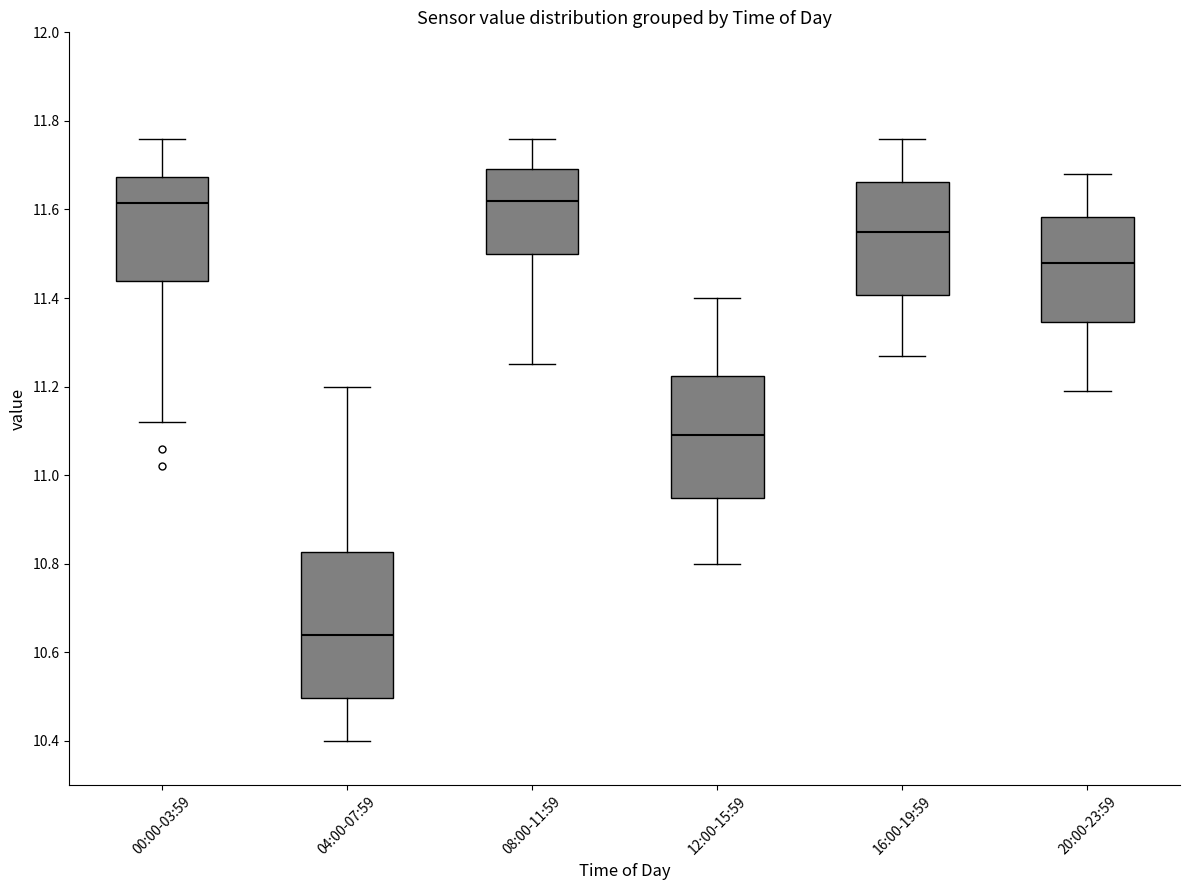

Reading left to right, transcribe this box plot: for each box, give where its median line is, the range the box spans, and where its two whiskers end, as read against the y-axis. The values are not printed on the chart, so give them approximately, as read against the axis.

00:00-03:59: median 11.62, box 11.44 to 11.68, whiskers 11.12 to 11.76
04:00-07:59: median 10.64, box 10.50 to 10.82, whiskers 10.40 to 11.20
08:00-11:59: median 11.62, box 11.50 to 11.70, whiskers 11.26 to 11.76
12:00-15:59: median 11.10, box 10.94 to 11.22, whiskers 10.80 to 11.40
16:00-19:59: median 11.56, box 11.40 to 11.66, whiskers 11.28 to 11.76
20:00-23:59: median 11.48, box 11.34 to 11.58, whiskers 11.20 to 11.68